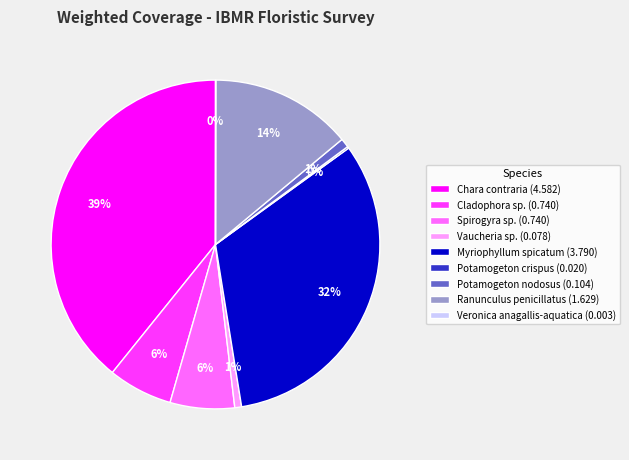

To the nearest percent, what portion does Cladophora sp. represent?

6%